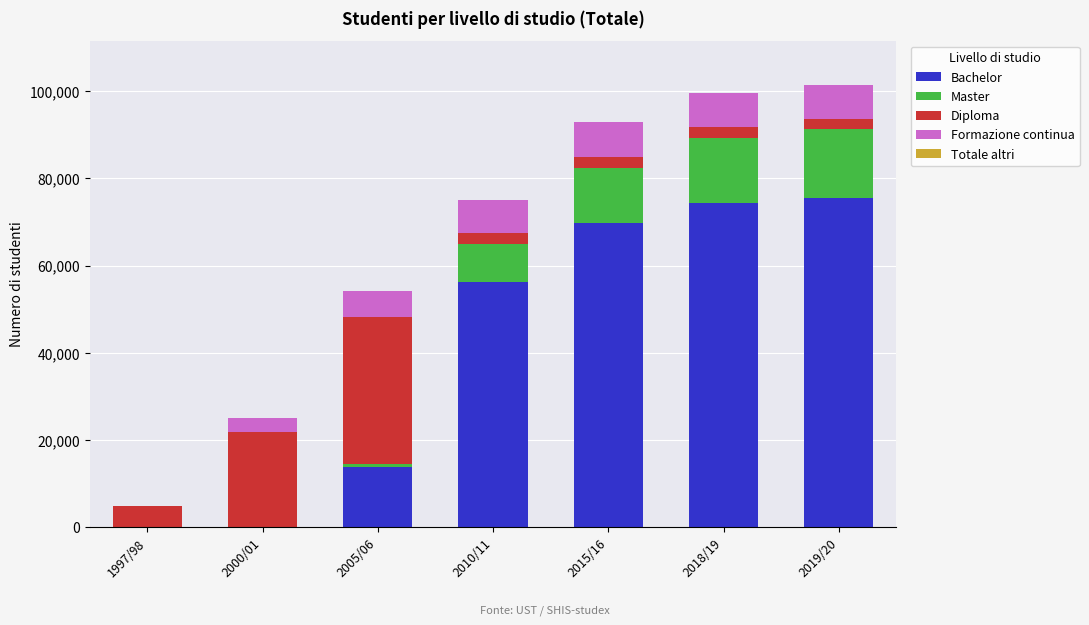

Reading left to right, list the values for the Bachelor series.

1997/98=0	2000/01=0	2005/06=13825	2010/11=56347	2015/16=69767	2018/19=74284	2019/20=75500